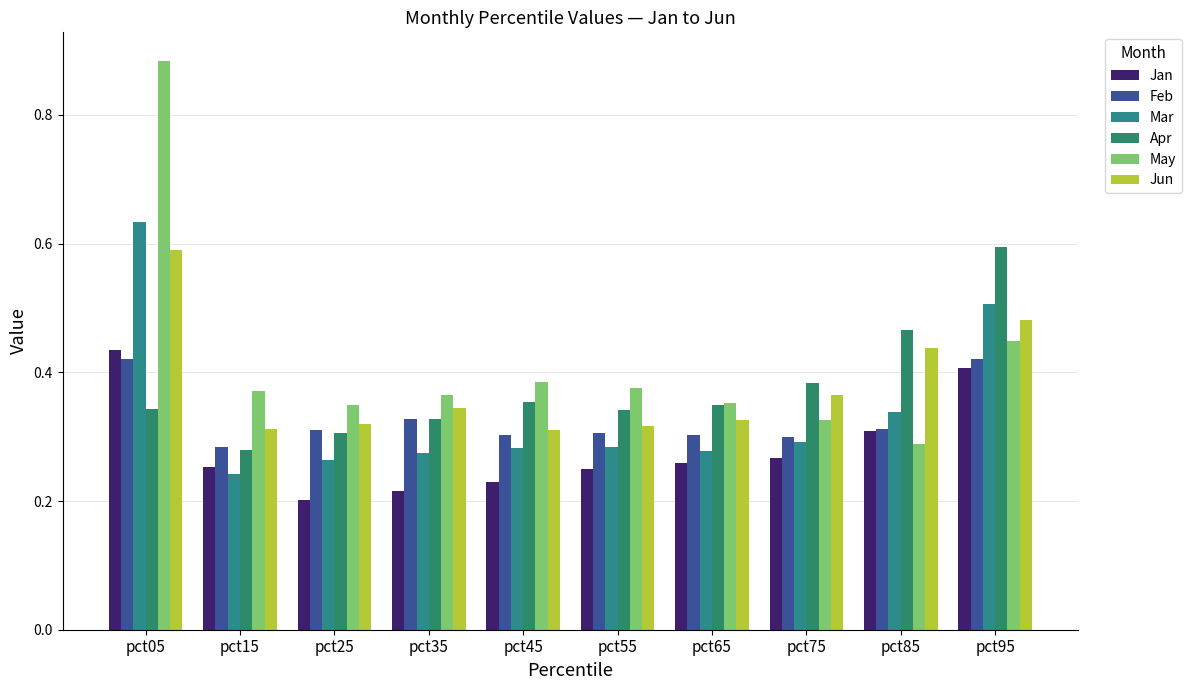

What is the sum of all Apr values?

3.7